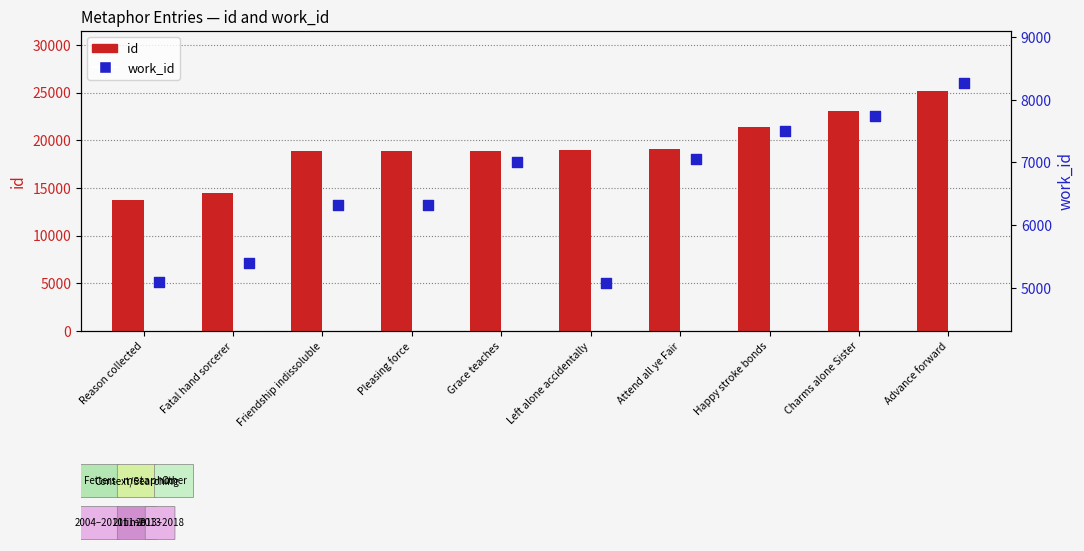

What are all the series names shown in the legend?

id, work_id